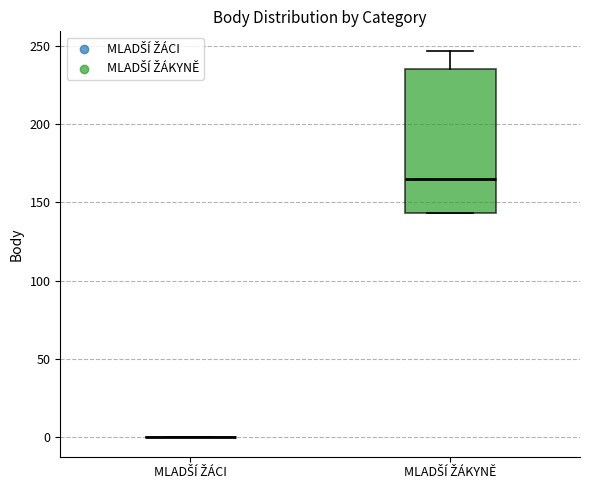

Where does the median line of the box for MLADŠÍ ŽÁKYNĚ sit on the y-axis? The values are not printed on the chart, so give them approximately, as read against the axis.

165